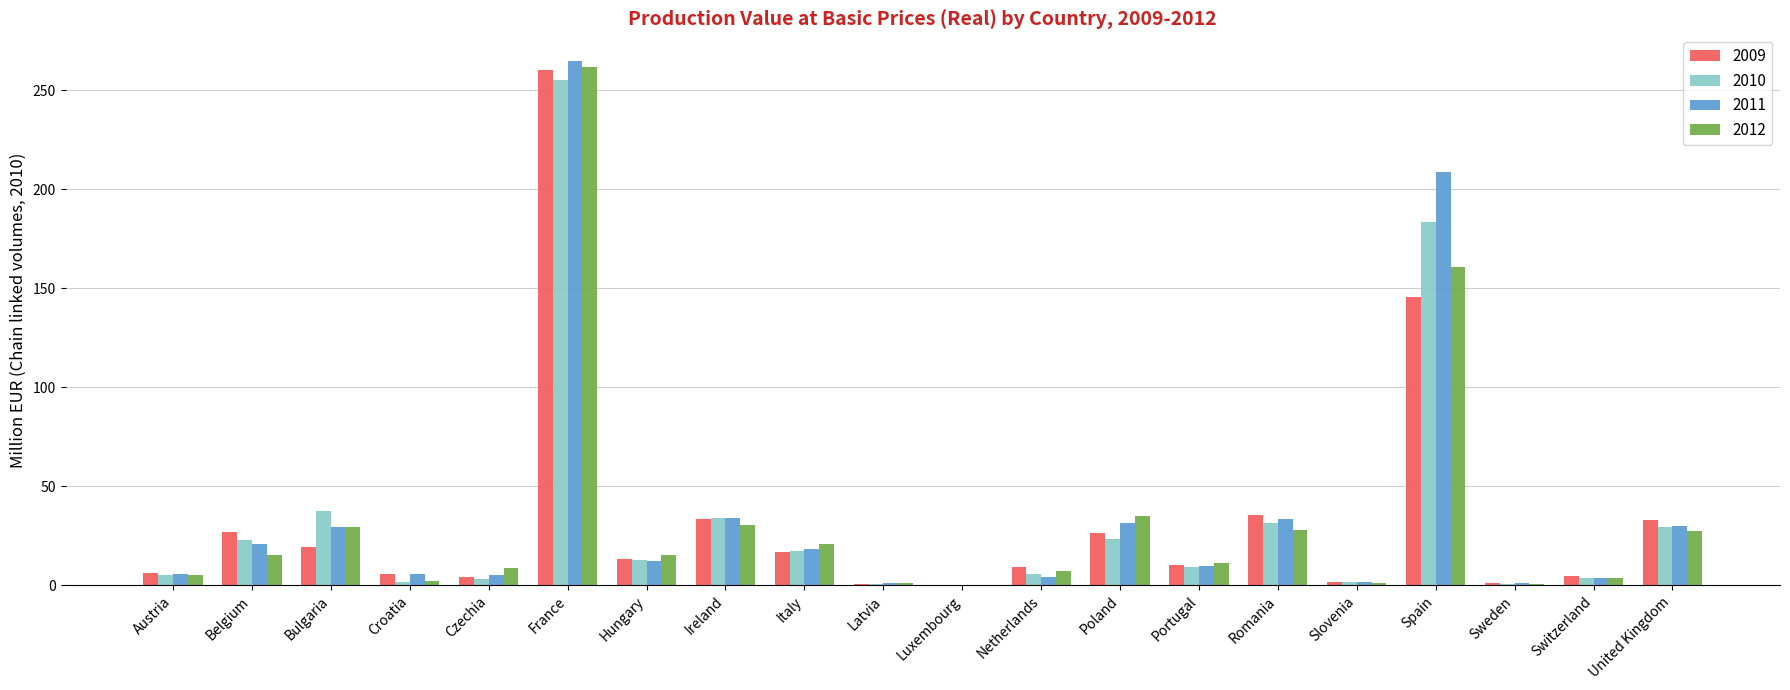

What is the highest value of the 2010 series?

255.4